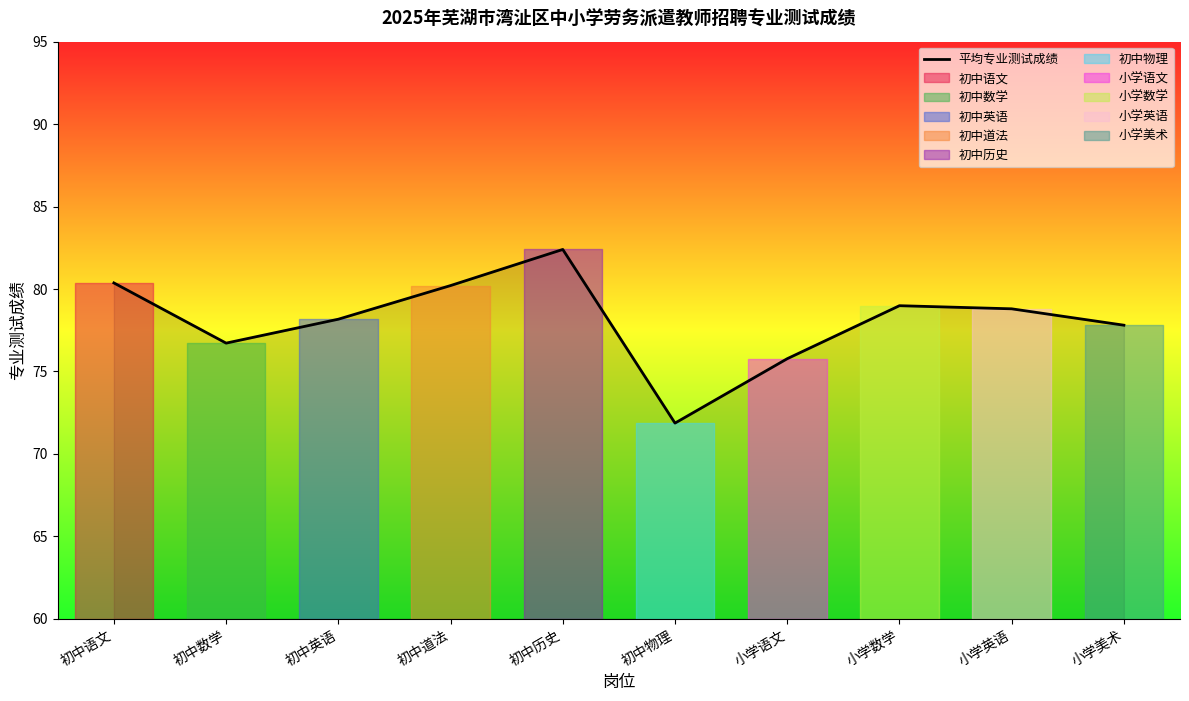

What is the average value?

78.1